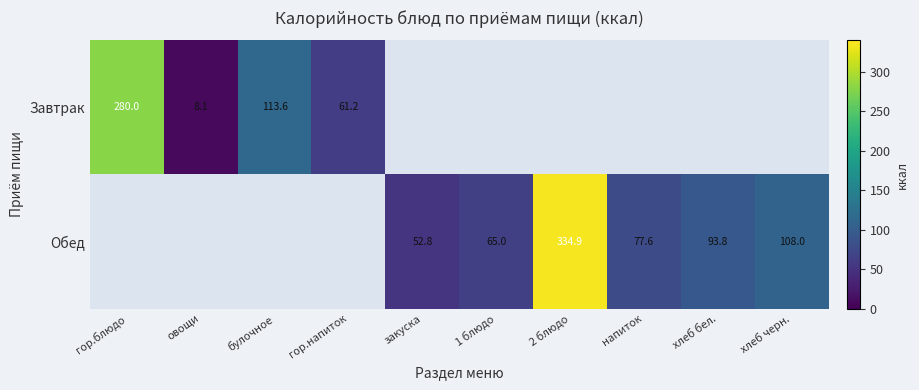

Is it true that Завтрак equals 8.1 at овощи?

True